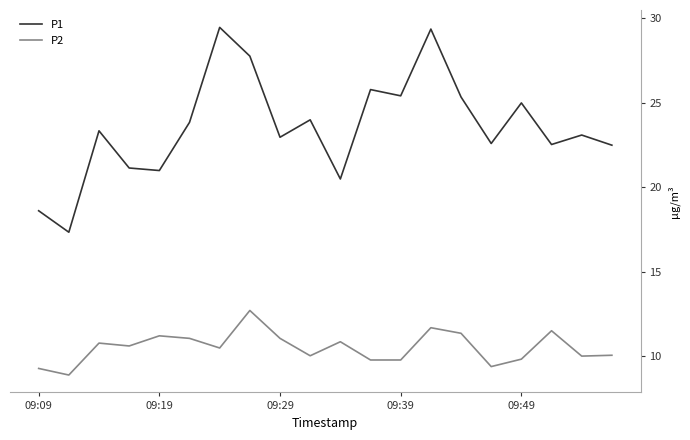

What is the minimum value for P1?

17.3